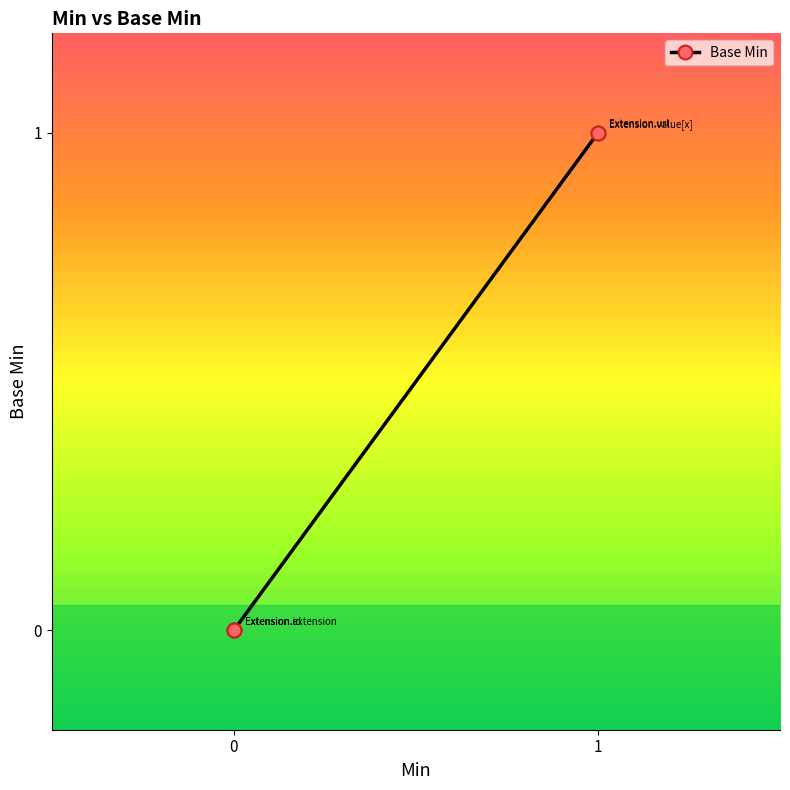

List the labels in order of value, largest first.

1, 1, 0, 0, 0